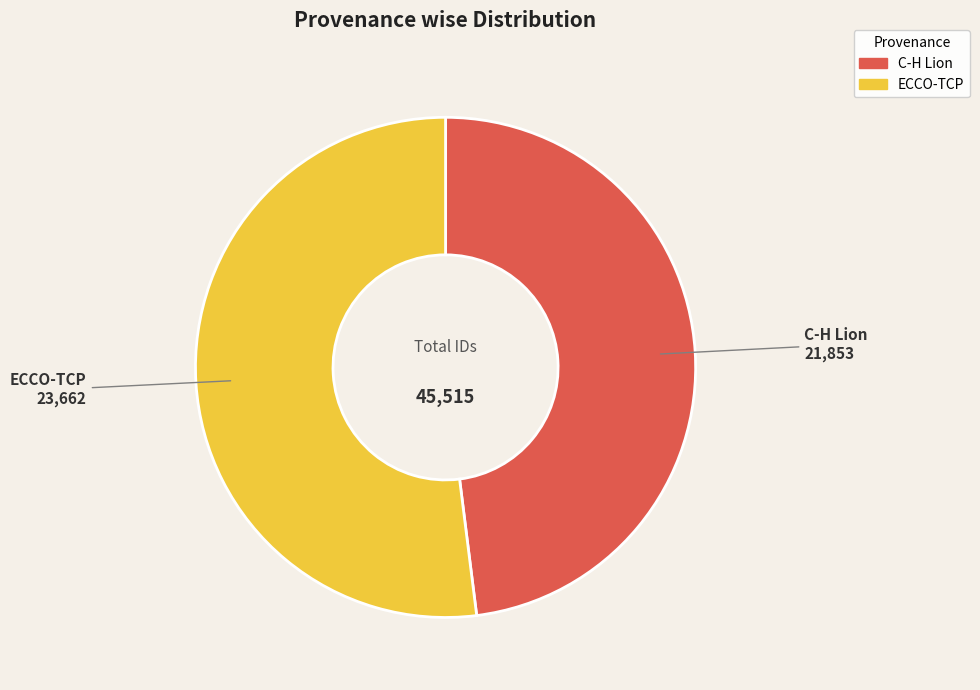

Do ECCO-TCP and C-H Lion together represent more than half of the pie?

Yes